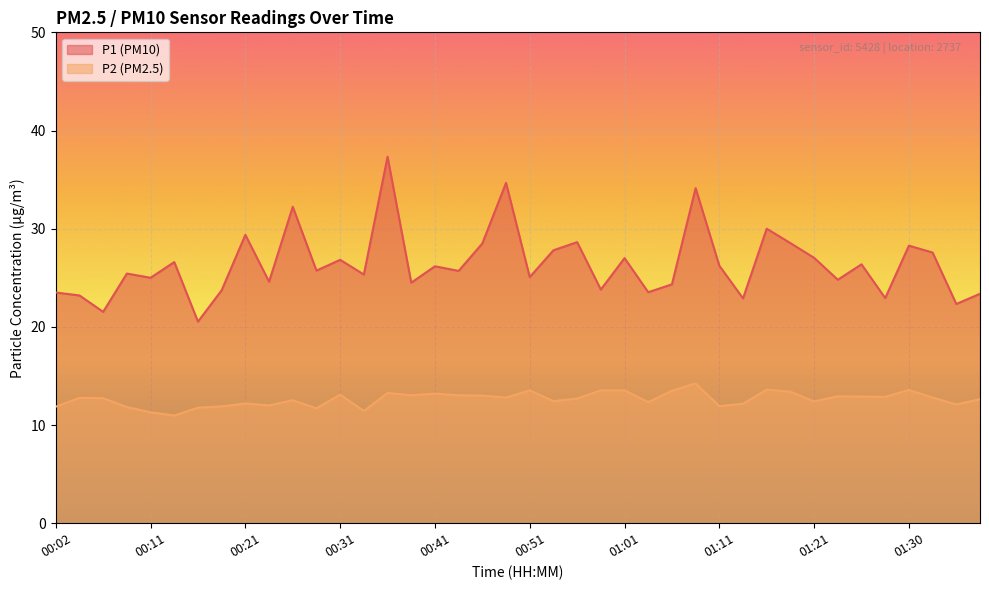

What is the average value of the P1 series?

26.4